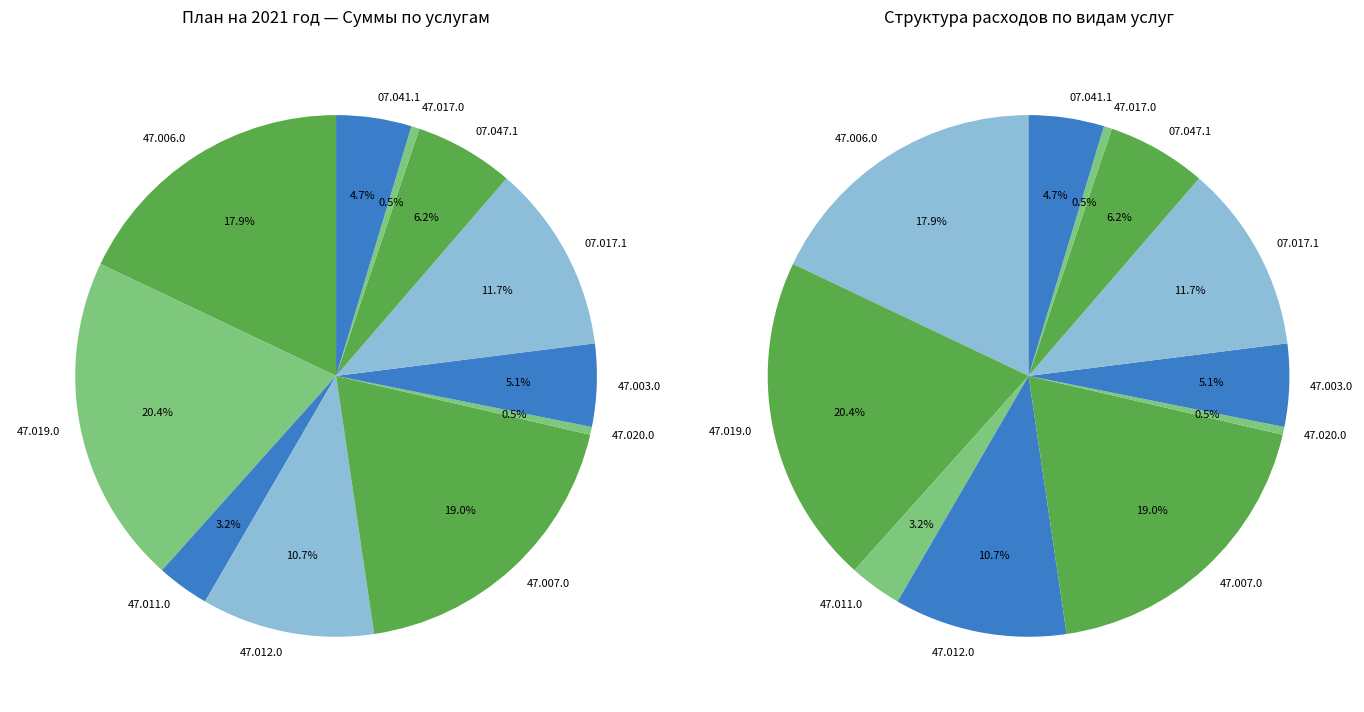

Is it true that Организация деятельности клубных формирований (47.011.0) is 3% of the pie?

True